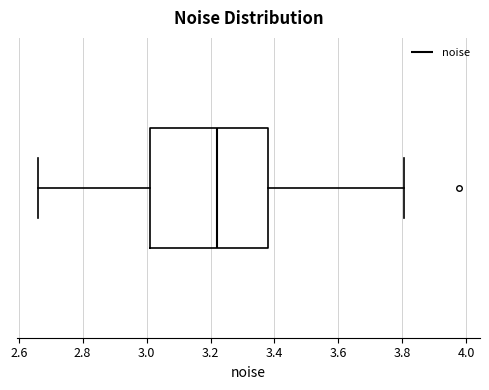

Where is the right edge of the box on the x-axis? The values are not printed on the chart, so give them approximately, as read against the axis.

3.38